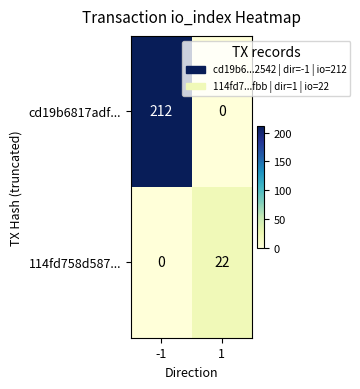

What is the spread (max minus min) of values at -1?

212